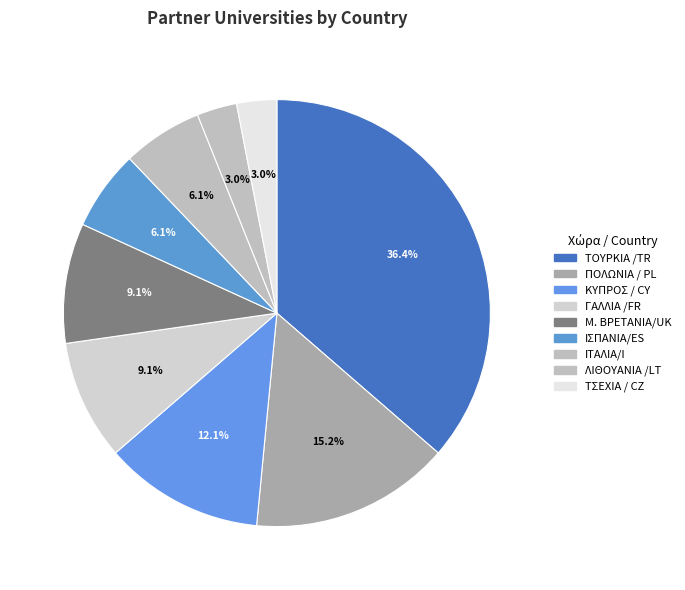

What percentage is the ΚΥΠΡΟΣ / CY slice, to the nearest percent?

12%